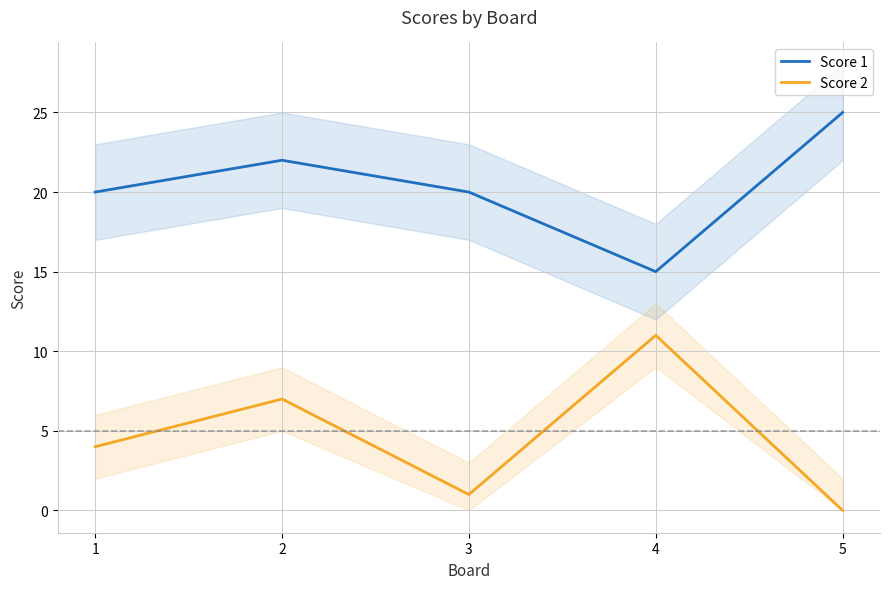

Does the chart have visible grid lines?

Yes